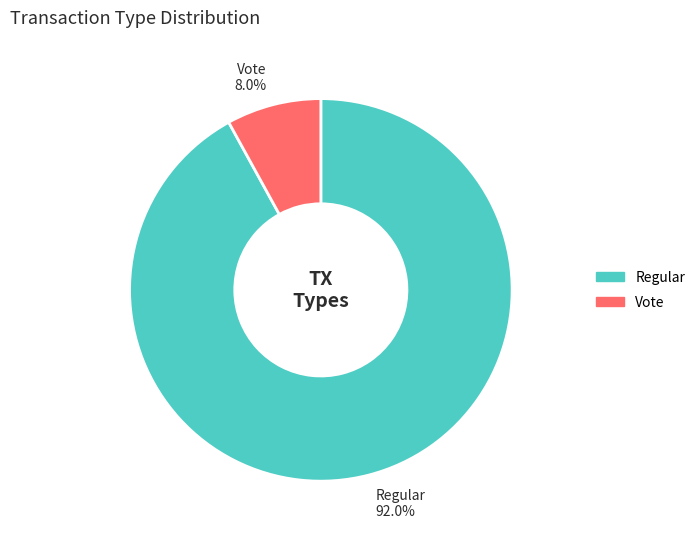

Combined, do Vote and Regular account for over 50%?

Yes